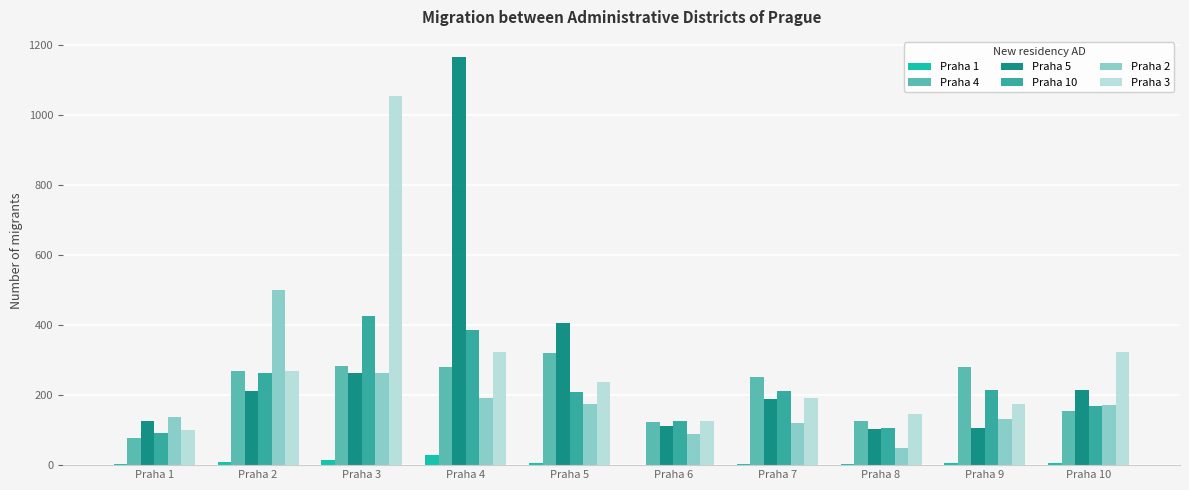

The value of Praha 3 at Praha 6 is 125. True or false?

True